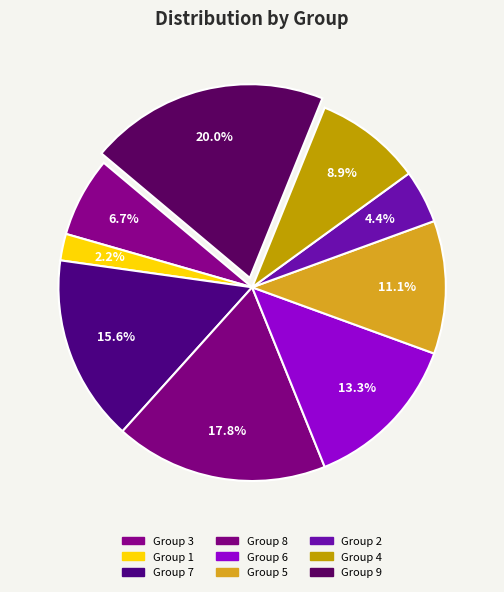

Count the number of slices in the pie.

9